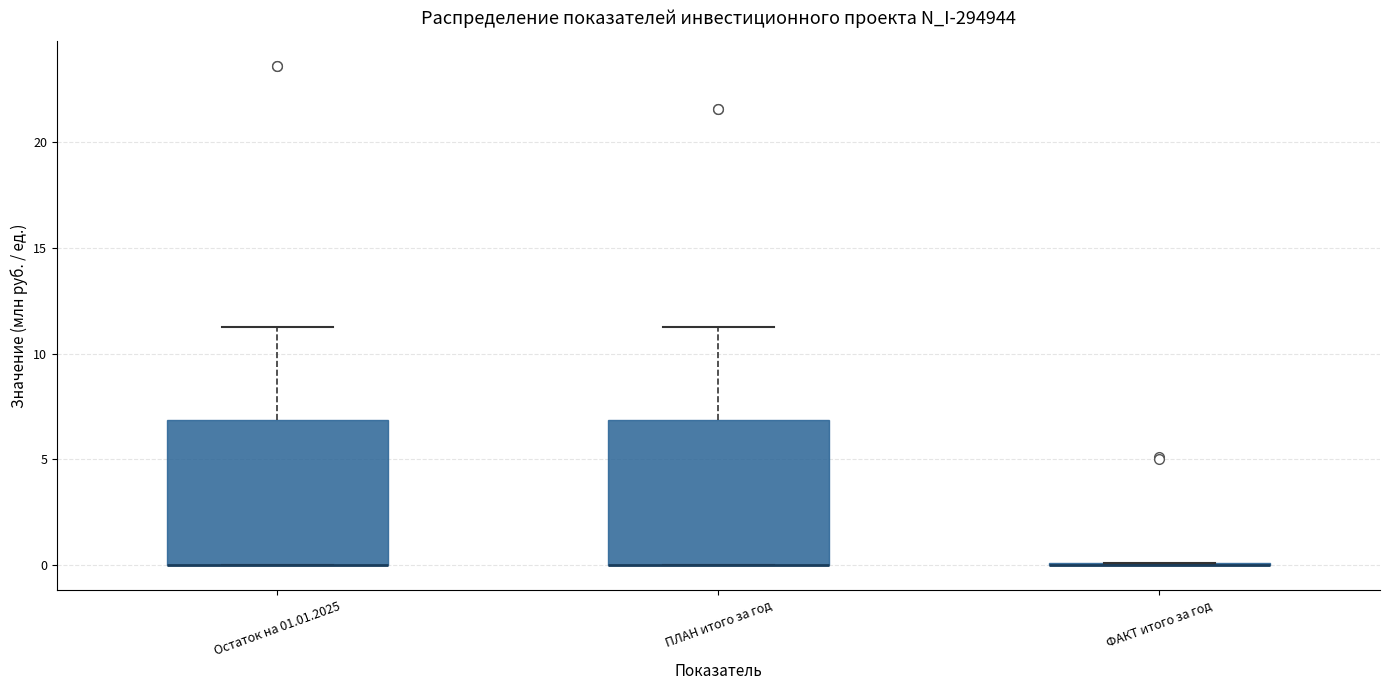

Where is the lower edge of the box for Остаток на 01.01.2025 on the y-axis? The values are not printed on the chart, so give them approximately, as read against the axis.

0